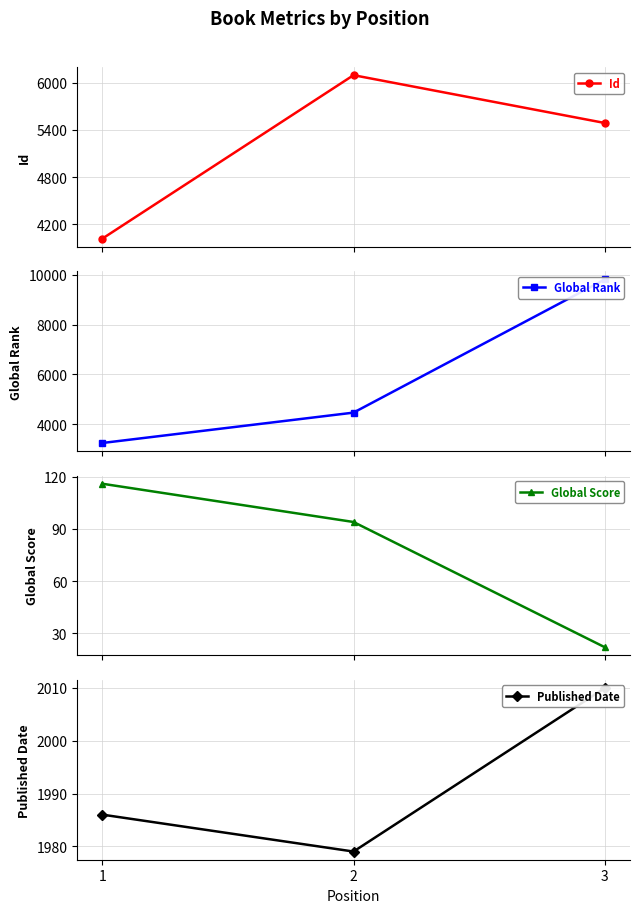

How many series are shown in this chart?

4